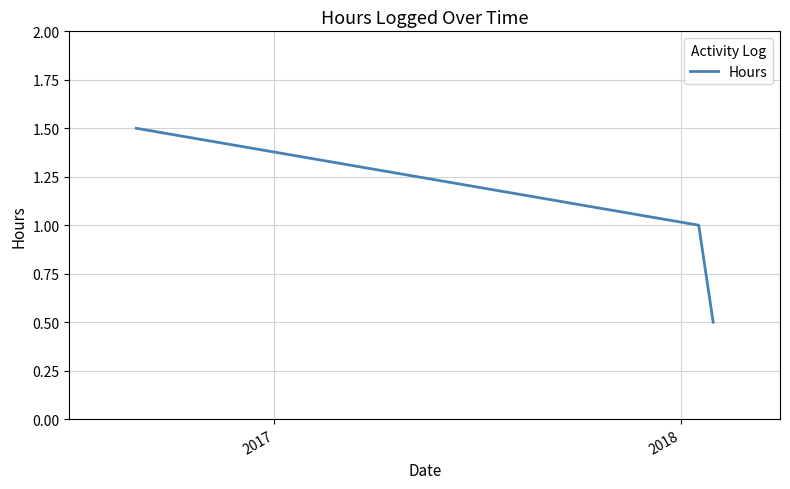

What is the sum of all values?

3.0